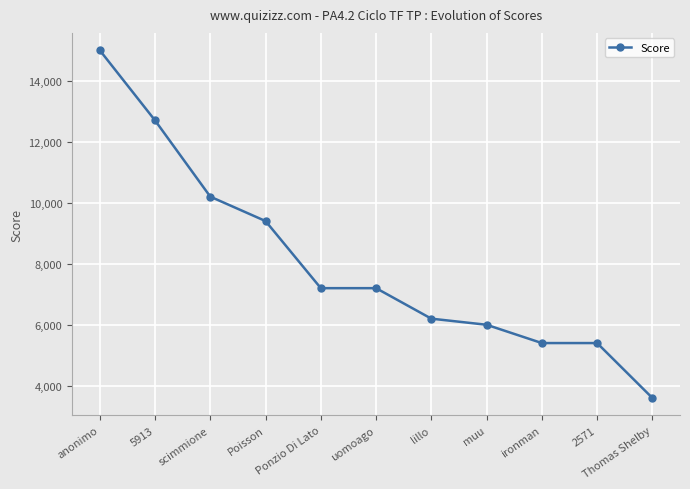

Does the chart display data point markers on the line(s)?

Yes